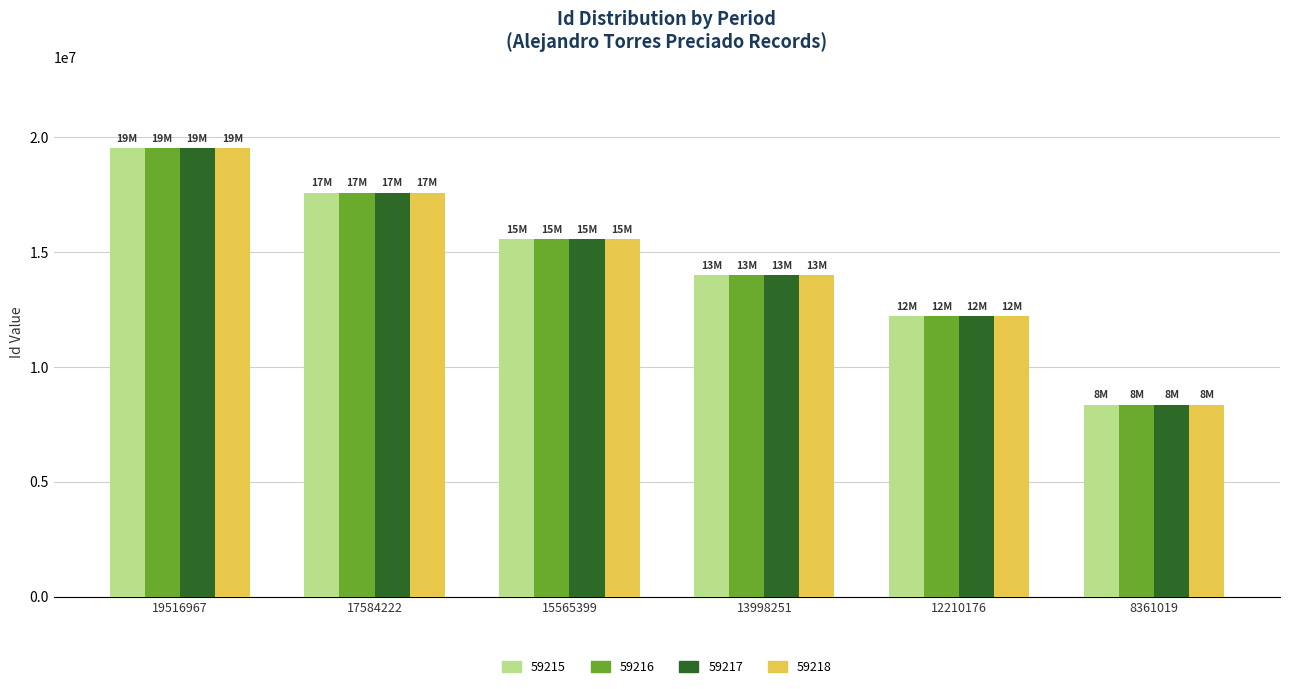

How many bars are there in each group?

4